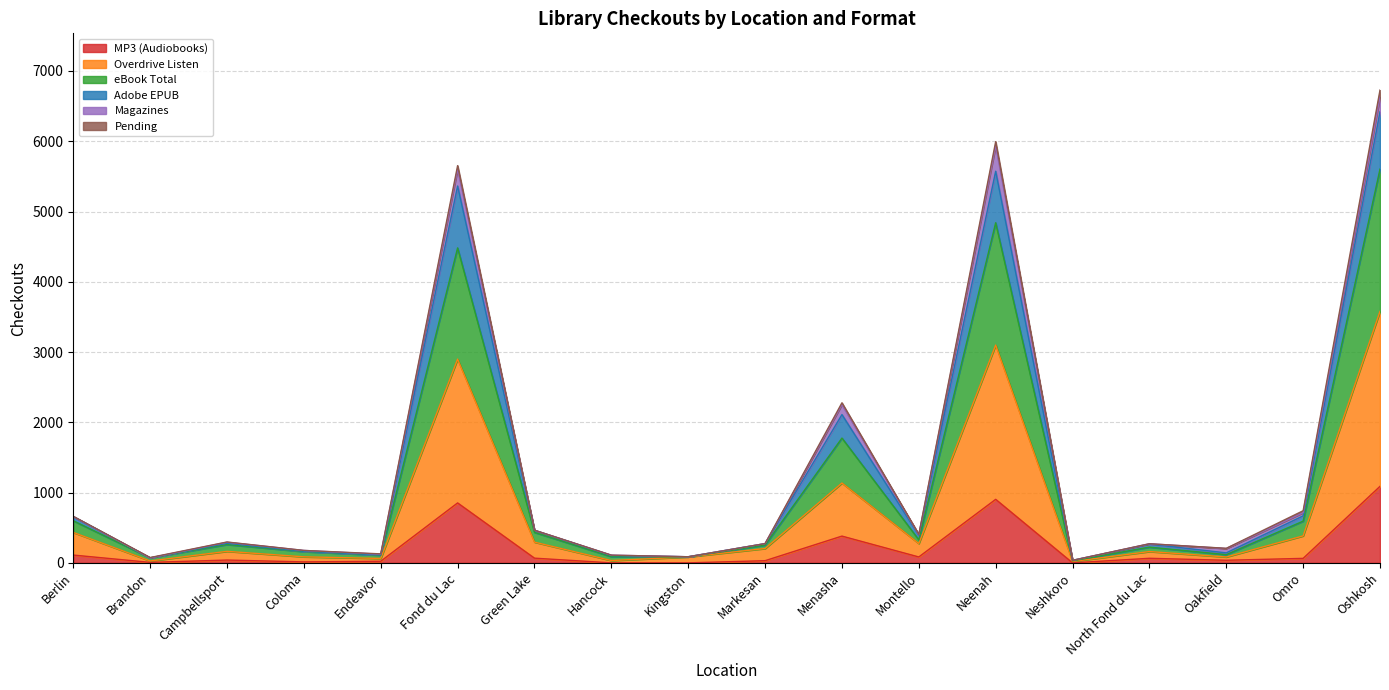

True or false: Adobe EPUB and Overdrive Listen cross at least once.

False